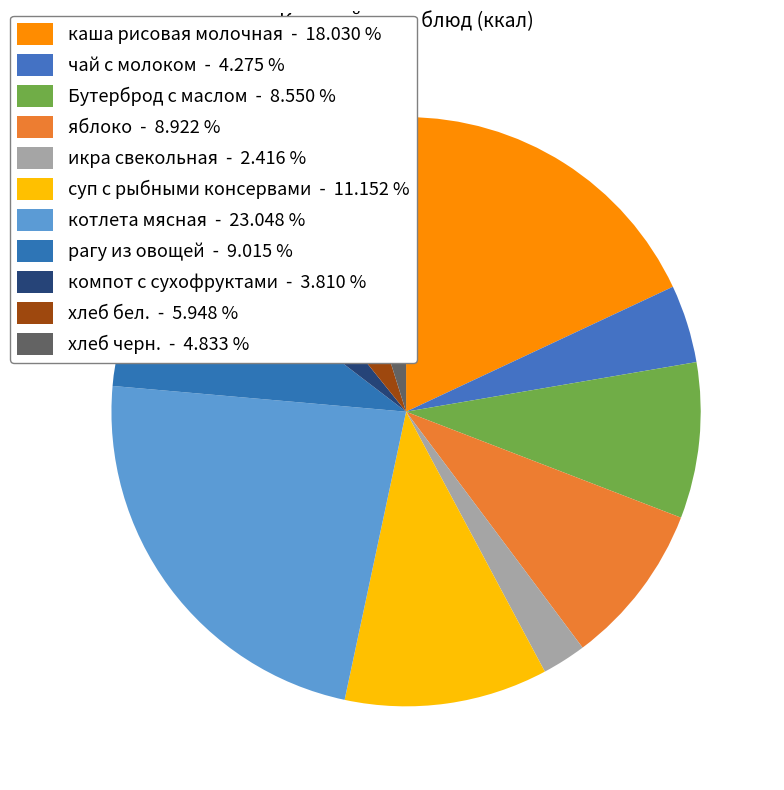

What percentage is the Бутерброд с маслом slice, to the nearest percent?

9%